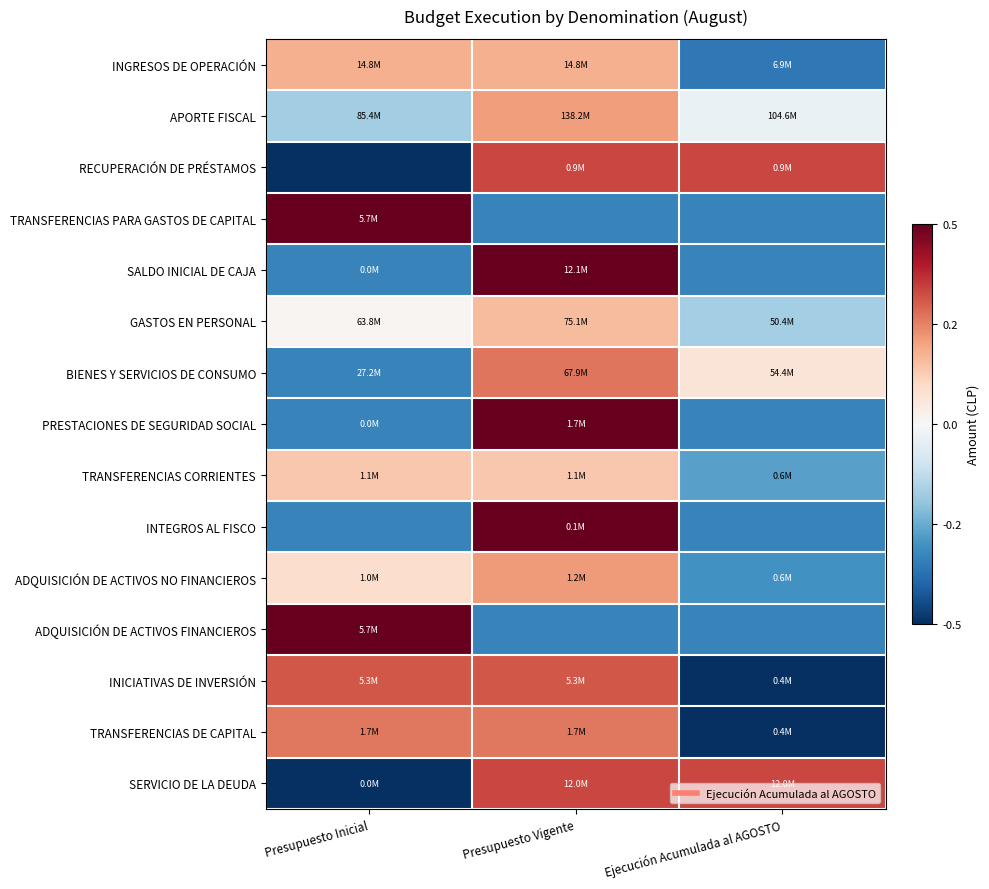

Reading right to left, extract all data points from this chart.

INGRESOS DE OPERACIÓN: Ejecución Acumulada al AGOSTO=-0.4	Presupuesto Vigente=0.2	Presupuesto Inicial=0.2
APORTE FISCAL: Ejecución Acumulada al AGOSTO=-0.0	Presupuesto Vigente=0.2	Presupuesto Inicial=-0.2
RECUPERACIÓN DE PRÉSTAMOS: Ejecución Acumulada al AGOSTO=0.3	Presupuesto Vigente=0.3	Presupuesto Inicial=-0.7
TRANSFERENCIAS PARA GASTOS DE CAPITAL: Ejecución Acumulada al AGOSTO=-0.3	Presupuesto Vigente=-0.3	Presupuesto Inicial=0.7
SALDO INICIAL DE CAJA: Ejecución Acumulada al AGOSTO=-0.3	Presupuesto Vigente=0.7	Presupuesto Inicial=-0.3
GASTOS EN PERSONAL: Ejecución Acumulada al AGOSTO=-0.2	Presupuesto Vigente=0.2	Presupuesto Inicial=0.0
BIENES Y SERVICIOS DE CONSUMO: Ejecución Acumulada al AGOSTO=0.1	Presupuesto Vigente=0.3	Presupuesto Inicial=-0.3
PRESTACIONES DE SEGURIDAD SOCIAL: Ejecución Acumulada al AGOSTO=-0.3	Presupuesto Vigente=0.7	Presupuesto Inicial=-0.3
TRANSFERENCIAS CORRIENTES: Ejecución Acumulada al AGOSTO=-0.3	Presupuesto Vigente=0.1	Presupuesto Inicial=0.1
INTEGROS AL FISCO: Ejecución Acumulada al AGOSTO=-0.3	Presupuesto Vigente=0.7	Presupuesto Inicial=-0.3
ADQUISICIÓN DE ACTIVOS NO FINANCIEROS: Ejecución Acumulada al AGOSTO=-0.3	Presupuesto Vigente=0.2	Presupuesto Inicial=0.1
ADQUISICIÓN DE ACTIVOS FINANCIEROS: Ejecución Acumulada al AGOSTO=-0.3	Presupuesto Vigente=-0.3	Presupuesto Inicial=0.7
INICIATIVAS DE INVERSIÓN: Ejecución Acumulada al AGOSTO=-0.6	Presupuesto Vigente=0.3	Presupuesto Inicial=0.3
TRANSFERENCIAS DE CAPITAL: Ejecución Acumulada al AGOSTO=-0.5	Presupuesto Vigente=0.3	Presupuesto Inicial=0.3
SERVICIO DE LA DEUDA: Ejecución Acumulada al AGOSTO=0.3	Presupuesto Vigente=0.3	Presupuesto Inicial=-0.7